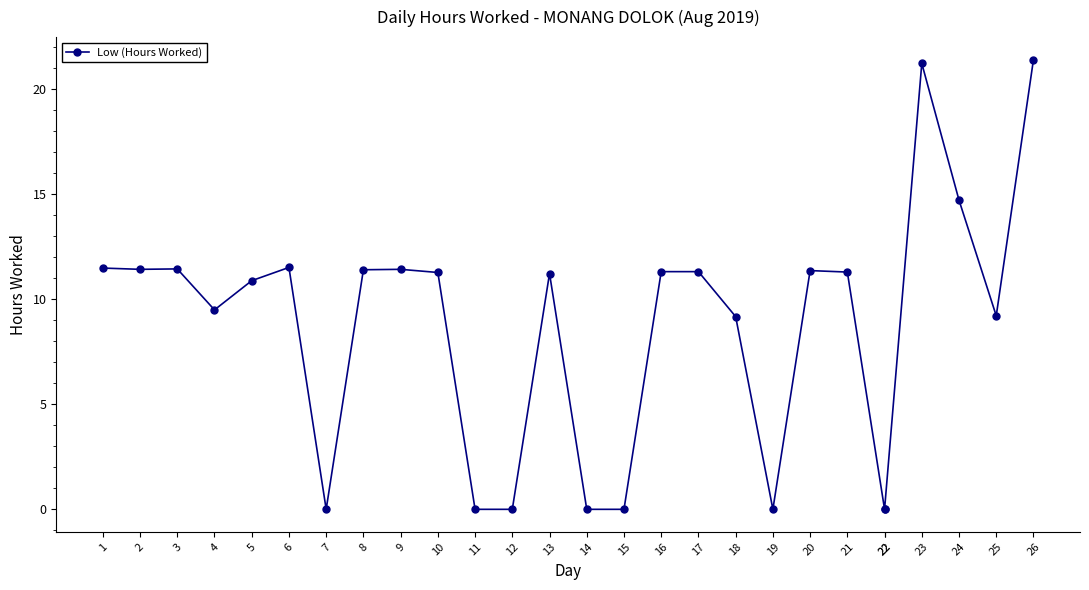

What is the difference between the maximum and second lowest values?

21.4